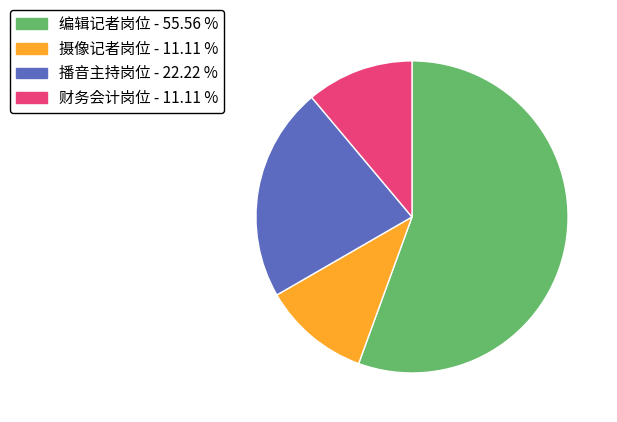

What is the largest slice in the pie chart?

编辑记者岗位